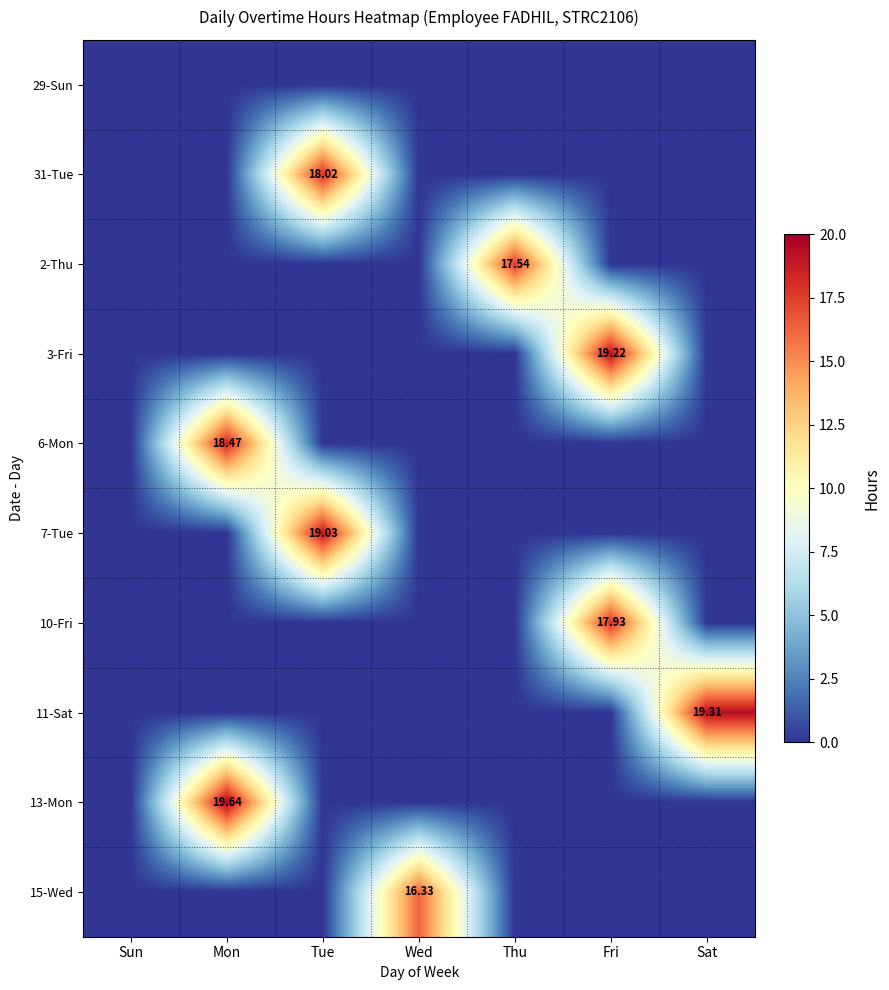

What is the sum of all 15-Wed values?

16.3